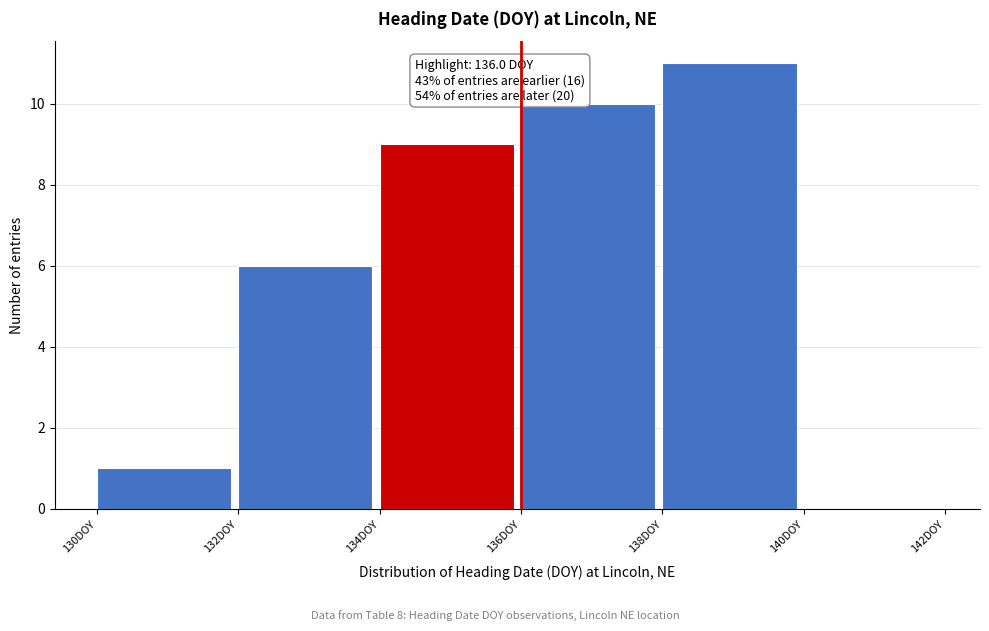

Which range on the x-axis has the tallest bar?

138 to 140